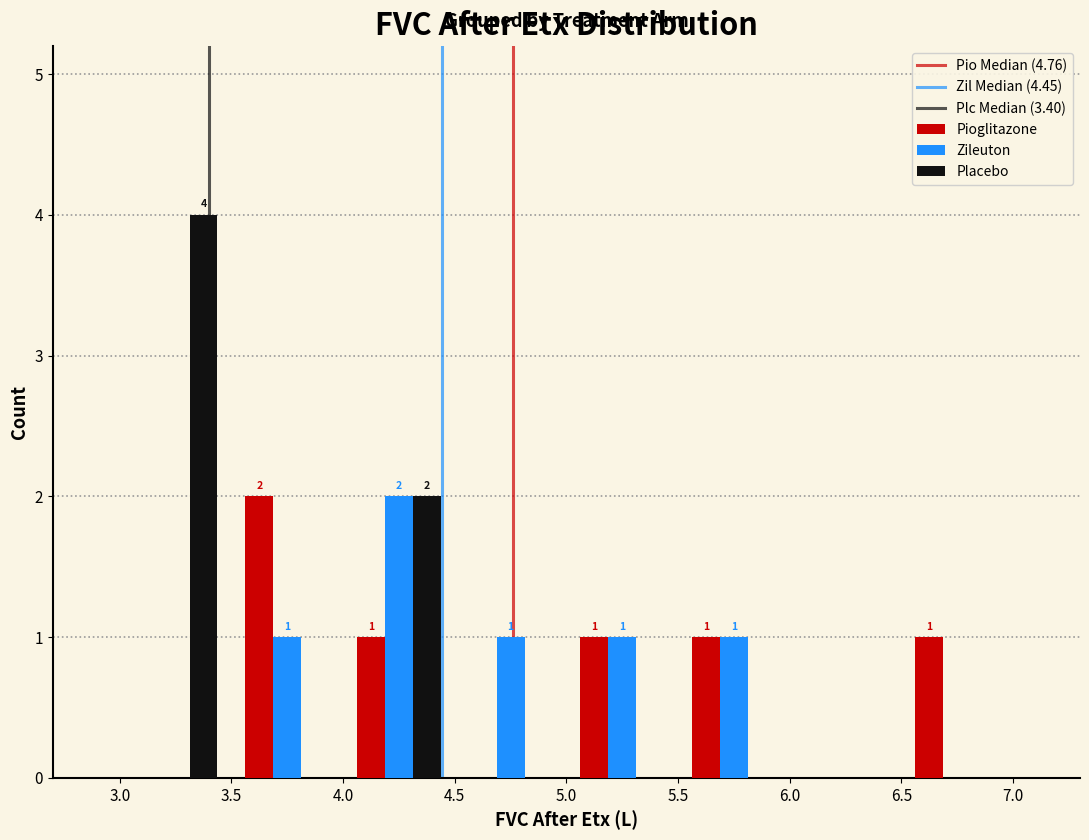

In the Zileuton series, which range on the x-axis has the tallest bar?

4.0 to 4.5